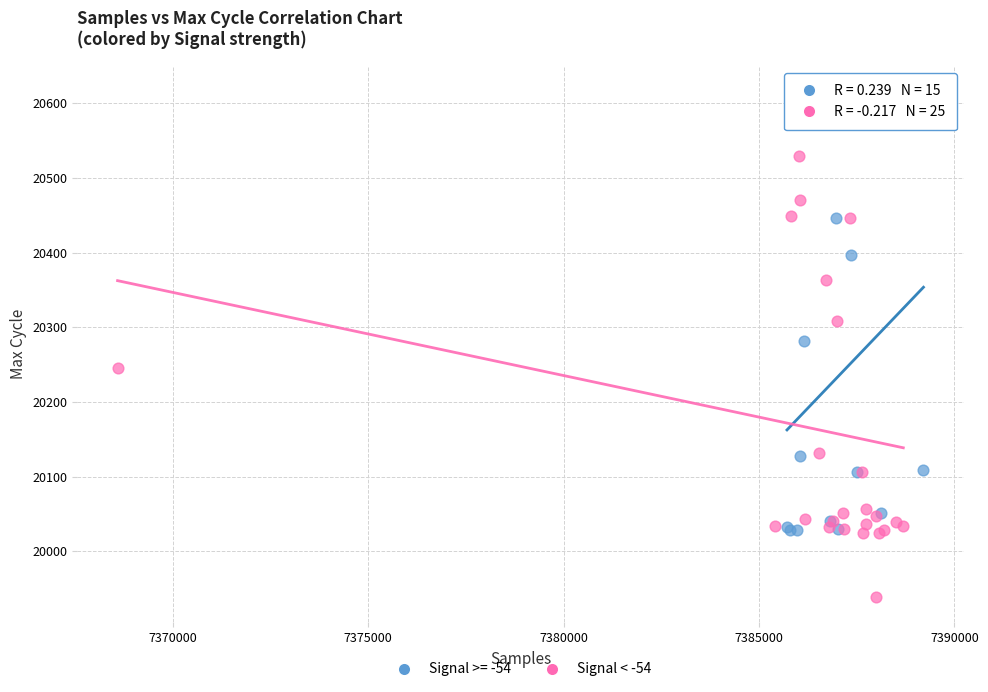

Which series has the largest Y range (max minus min)?

Signal < -54